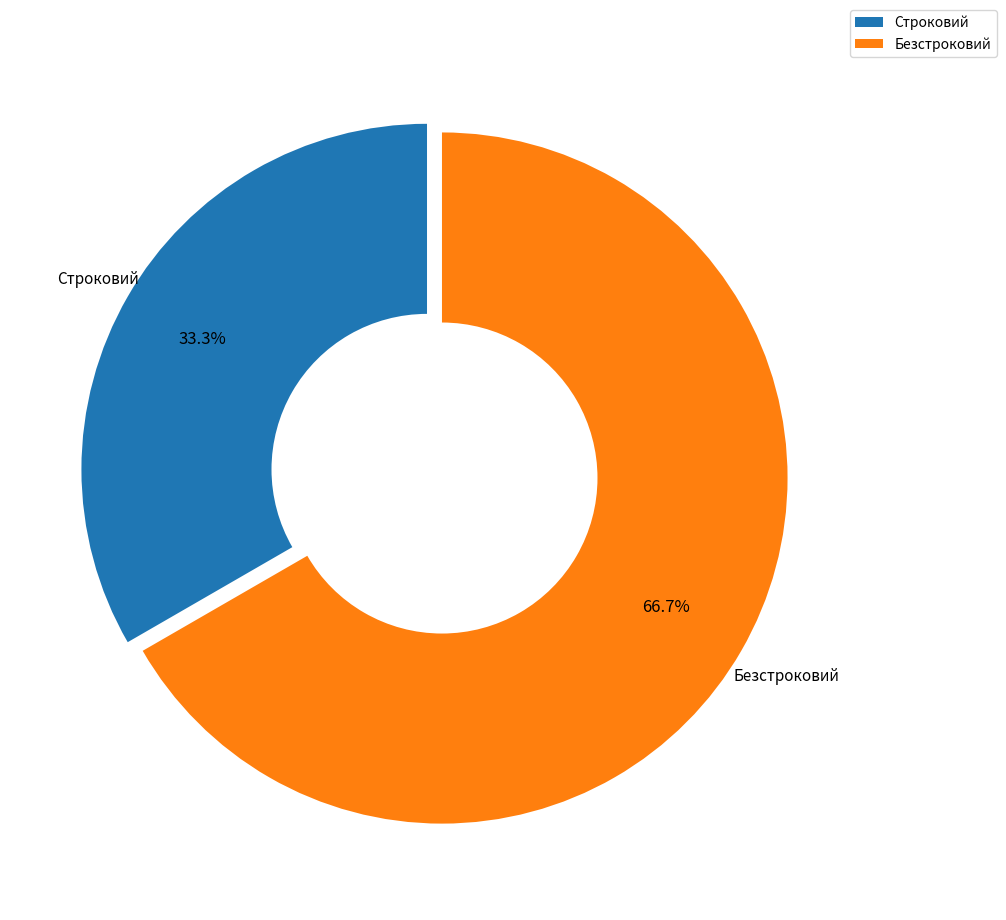

Is there a majority slice in this chart?

Yes